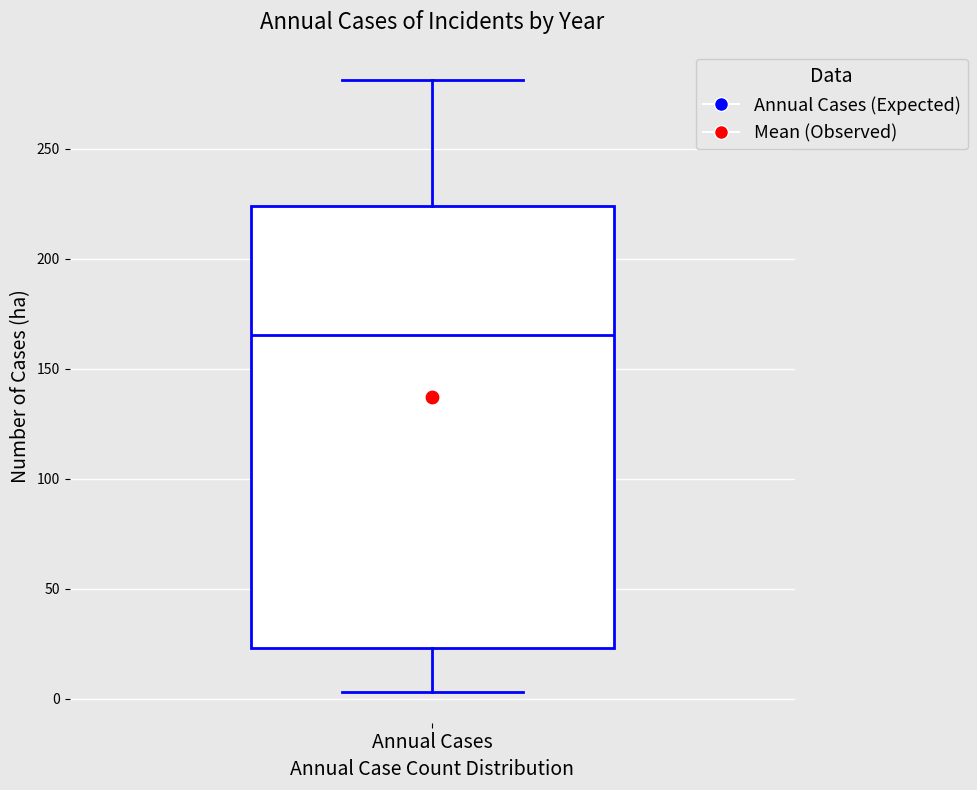

Read this box plot against the y-axis: the position of the median line, the range covered by the box, and the ends of both whiskers. The values are not printed on the chart, so give them approximately, as read against the axis.

median 165, box 25 to 225, whiskers 5 to 280